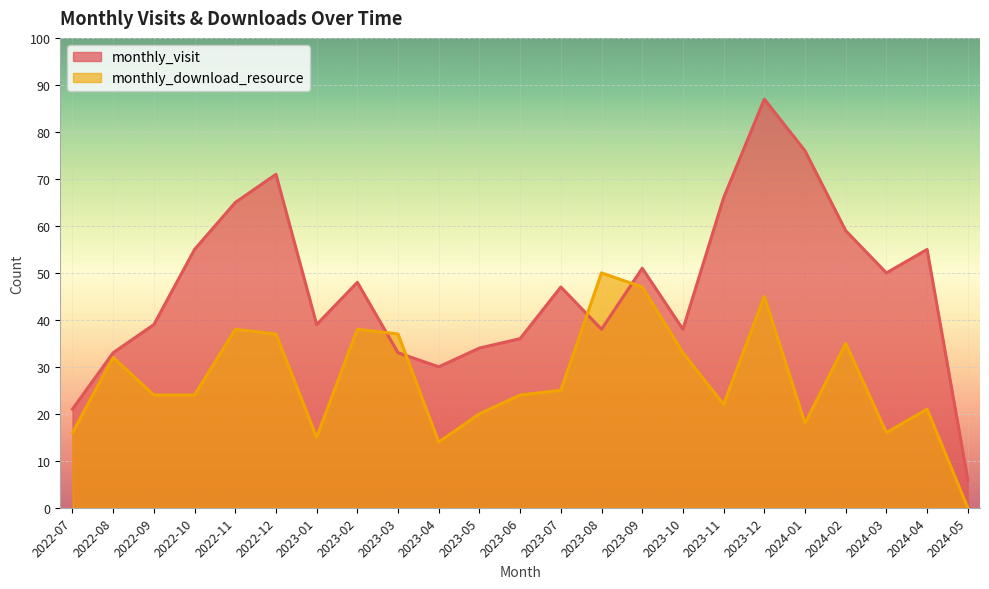

At which category does monthly_download_resource reach its first local peak?

2022-08